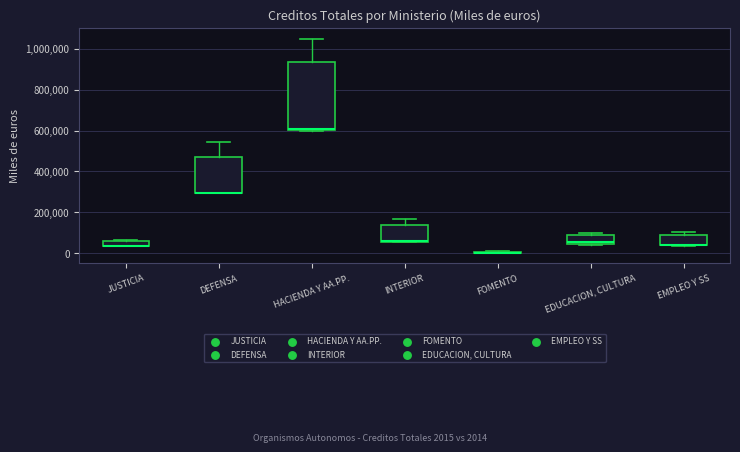

Comparing the boxes themselves (not the whiskers), which one is the tallest?

HACIENDA Y AA.PP.